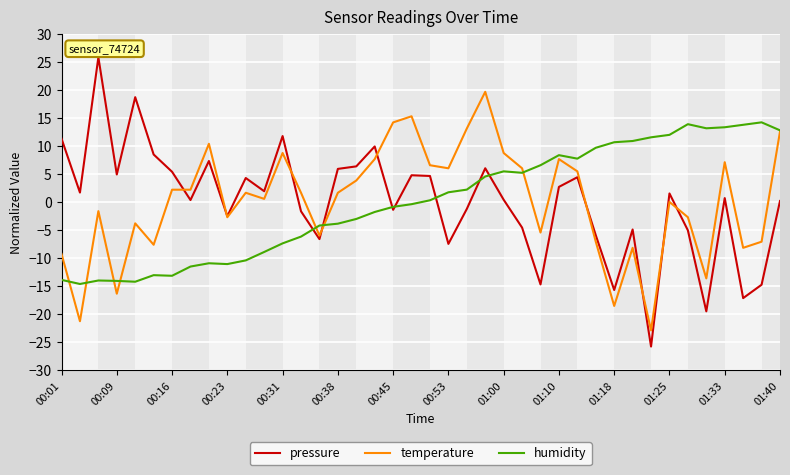

What is the highest value of the temperature series?

19.6